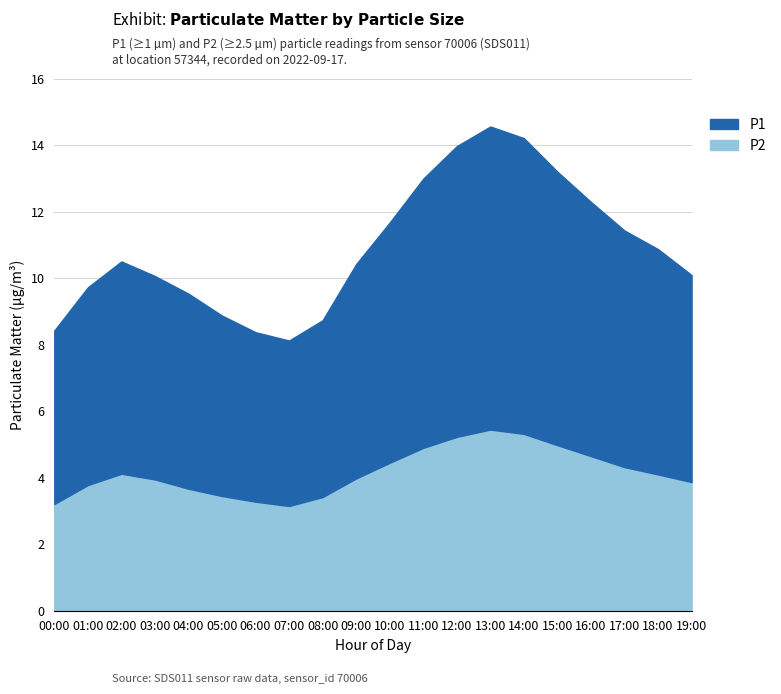

True or false: P1 has a value of 5.2 at 00:00.

True